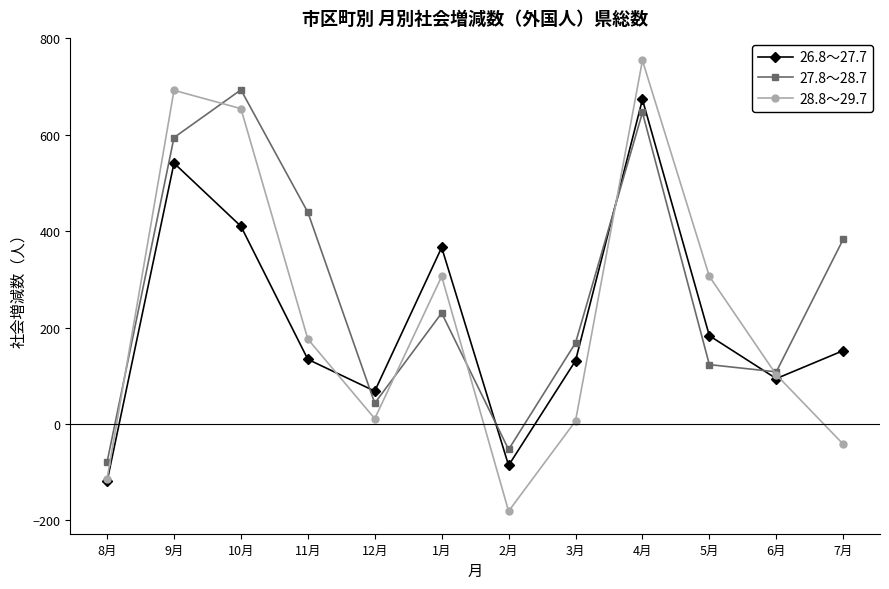

How many times do 27.8～28.7 and 28.8～29.7 cross each other?

6